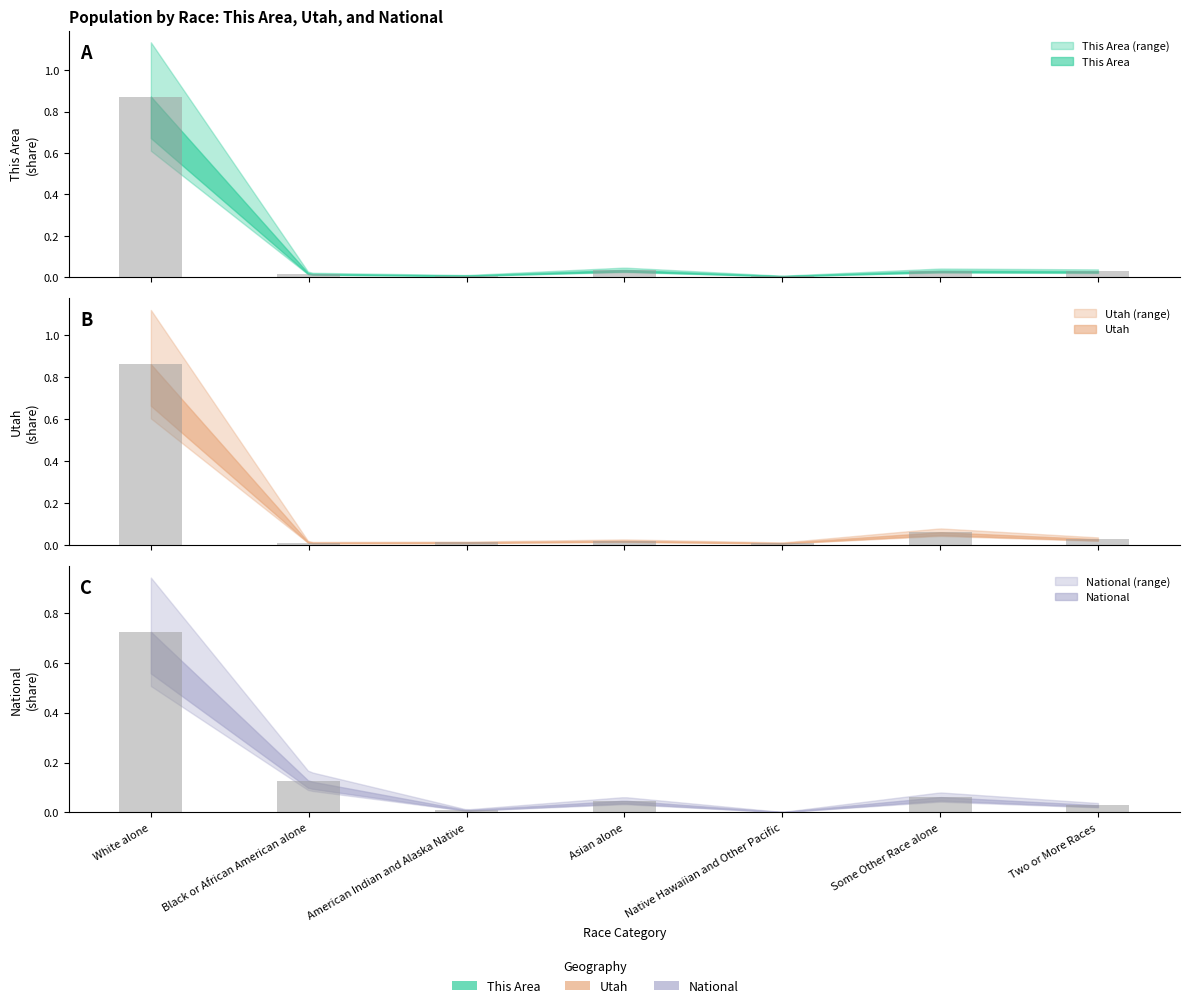

True or false: This Area has a value of 0.2 at White alone.

False